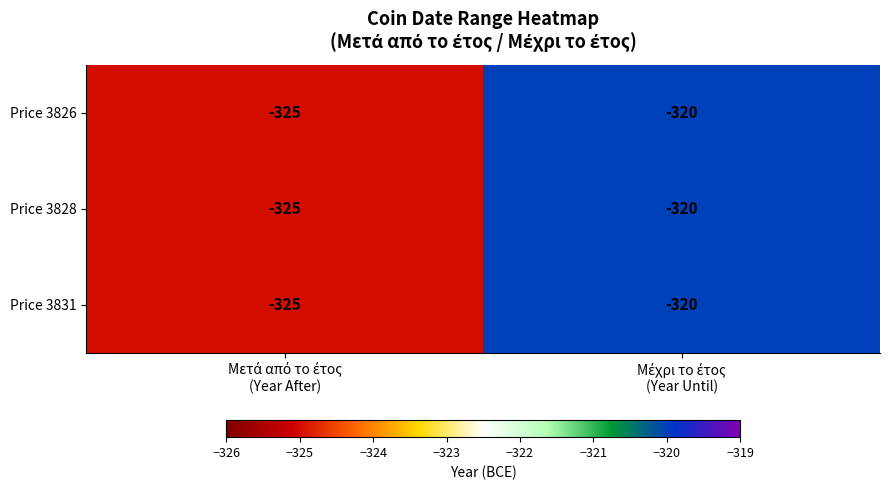

What is the average value of the Price 3826 series?

-322